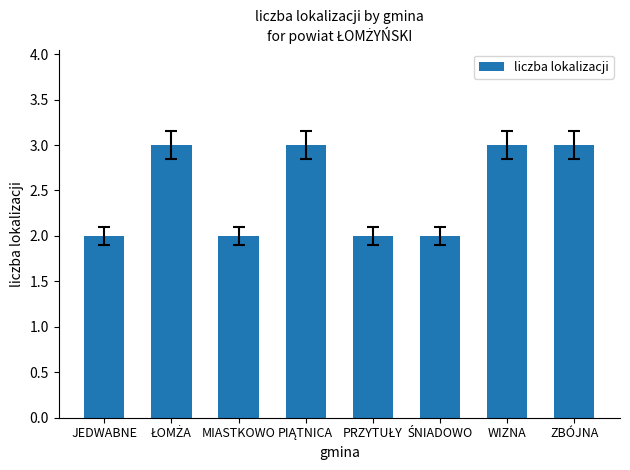

What is the maximum value shown in the chart?

3